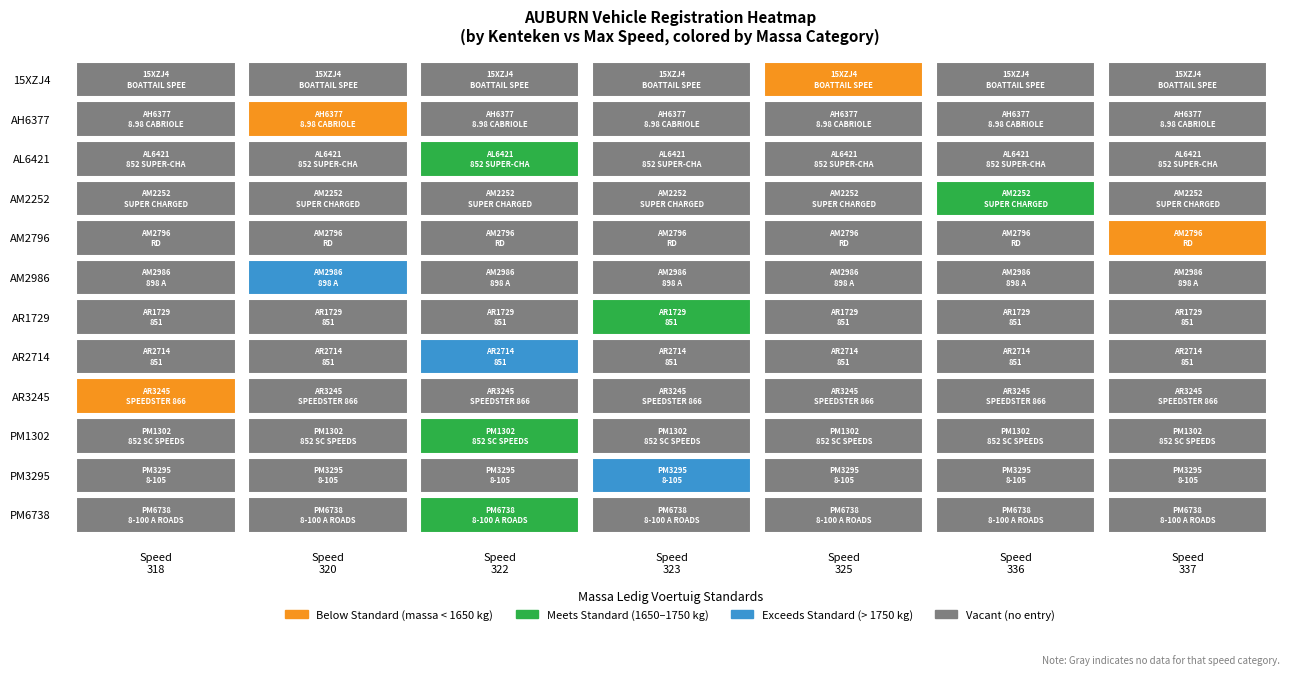

How many values in the 852 SUPER-CHARGED CABRIOLET series exceed 0?

1